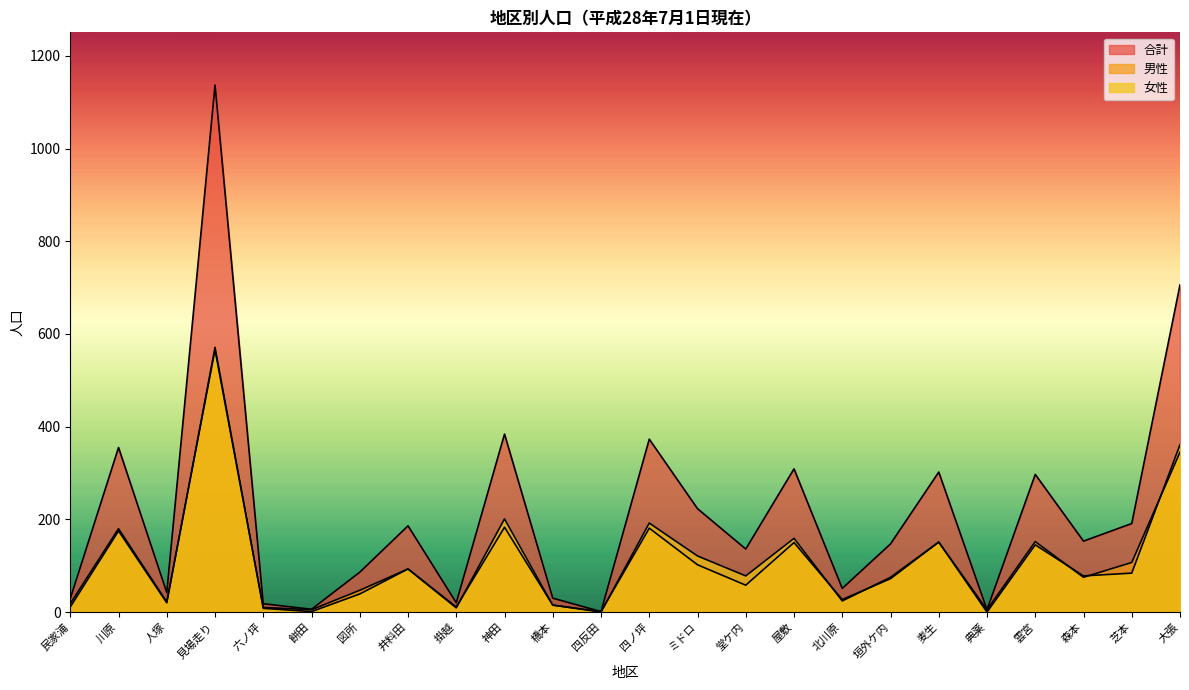

How many values in the 女性 series are below 78?

11